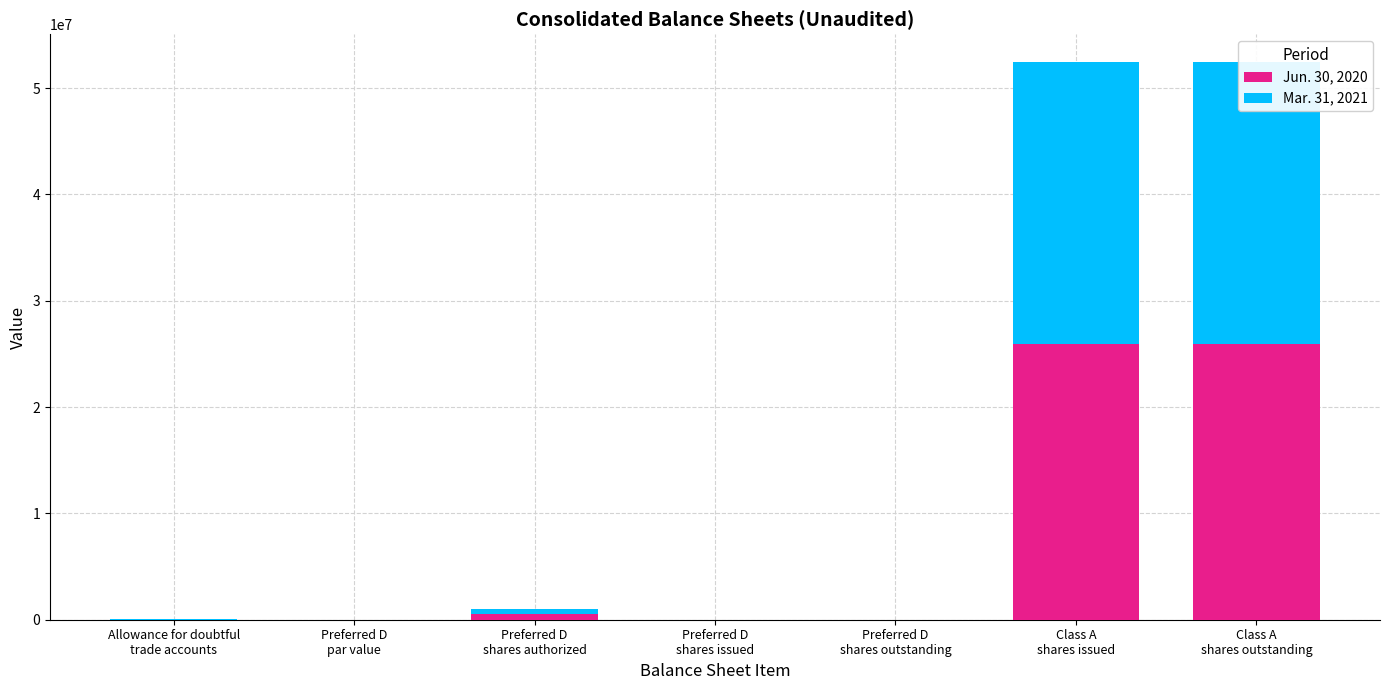

How many categories are shown in the chart?

7